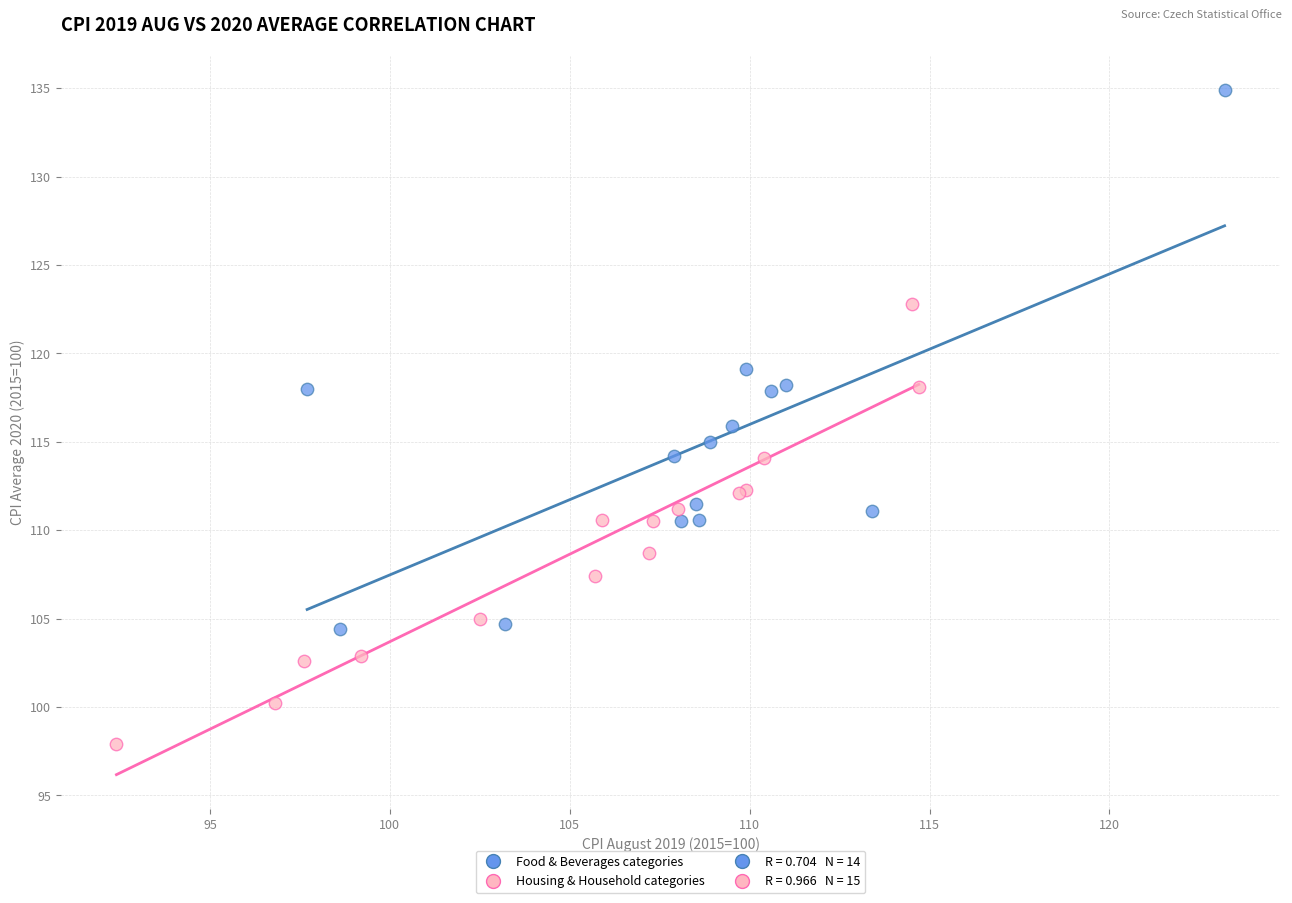

Which series reaches the maximum Y coordinate?

Food & Beverages categories